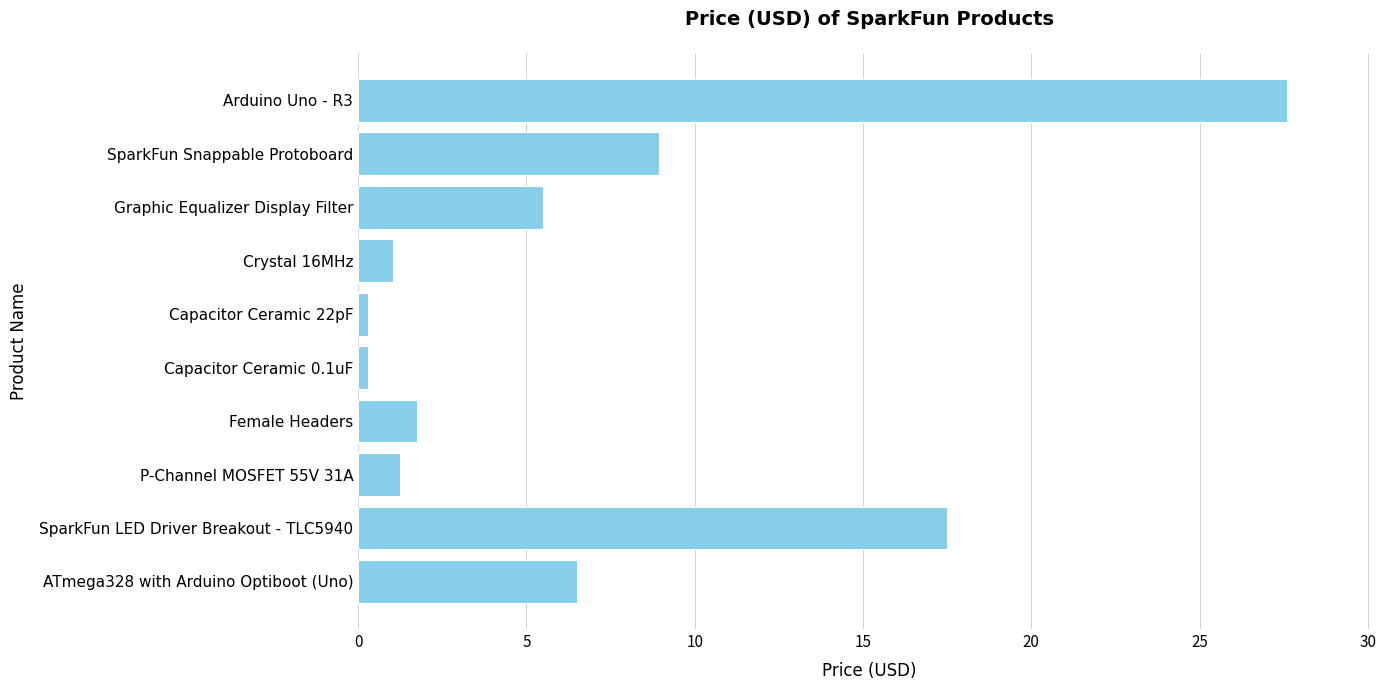

What value does the data have at Arduino Uno - R3?

27.6